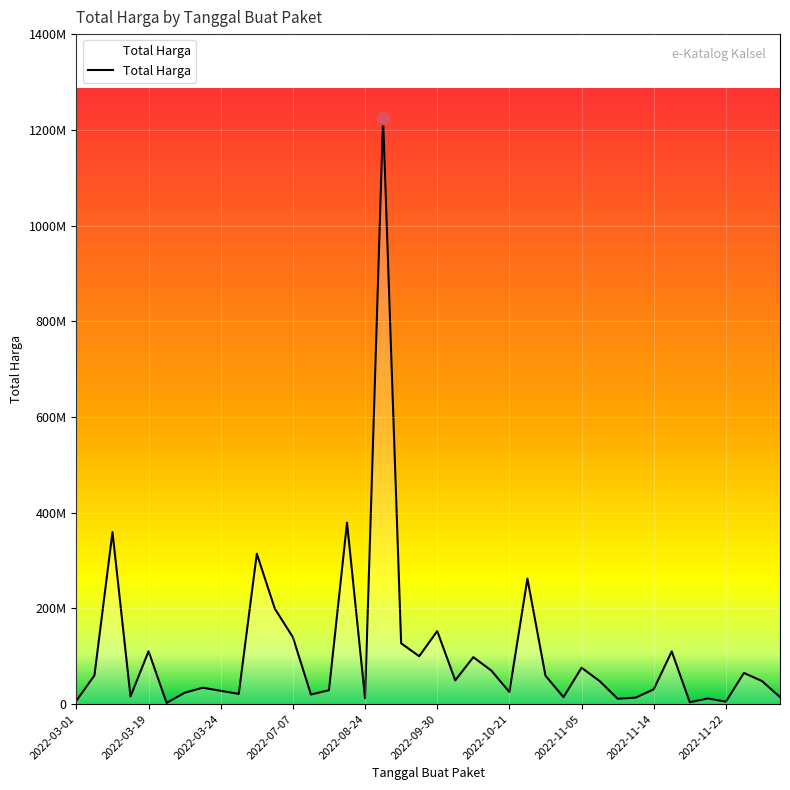

Is this an area chart (filled region under the line)?

Yes